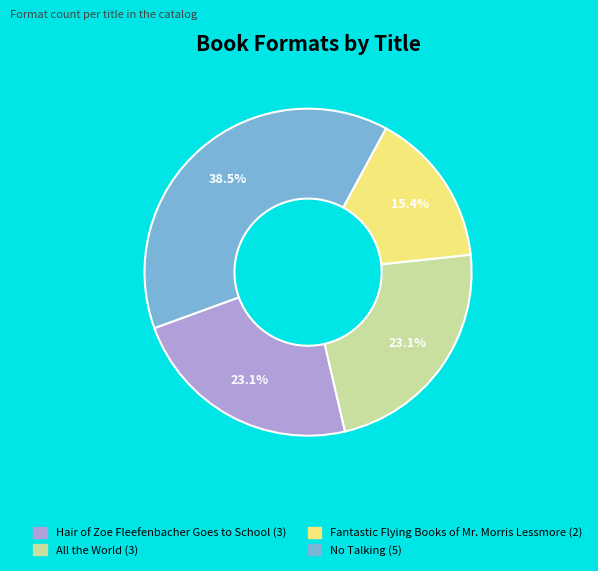

How many slices are in this pie chart?

4